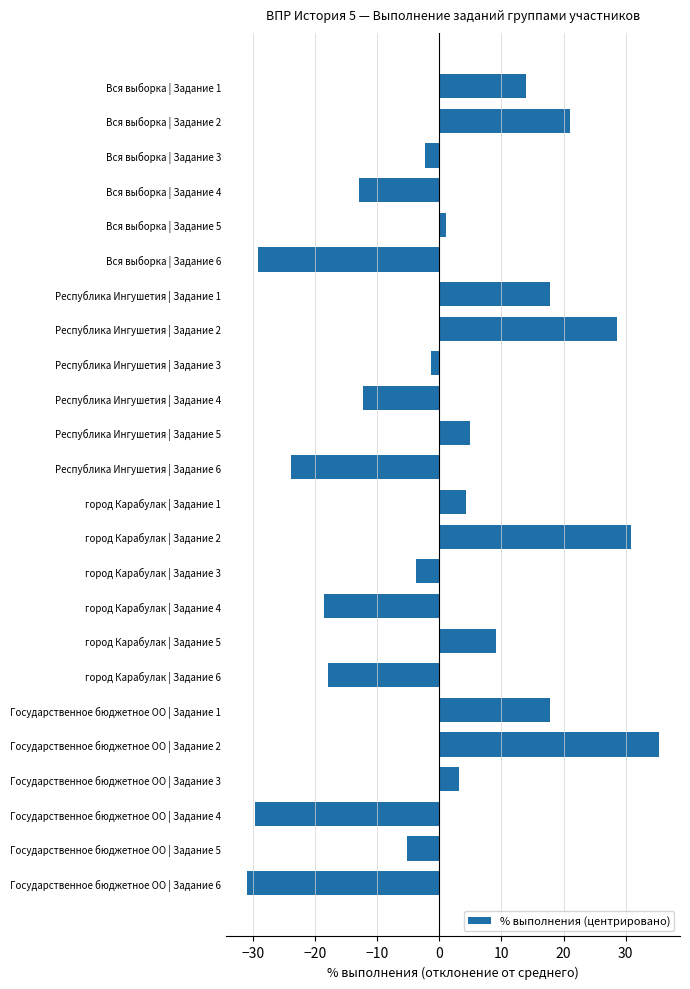

Reading bottom to top, what are all the values shown in this chart?

Государственное бюджетное ОО | Задание 6=-31.0	Государственное бюджетное ОО | Задание 5=-5.2	Государственное бюджетное ОО | Задание 4=-29.7	Государственное бюджетное ОО | Задание 3=3.1	Государственное бюджетное ОО | Задание 2=35.4	Государственное бюджетное ОО | Задание 1=17.8	город Карабулак | Задание 6=-18.0	город Карабулак | Задание 5=9.1	город Карабулак | Задание 4=-18.5	город Карабулак | Задание 3=-3.7	город Карабулак | Задание 2=30.9	город Карабулак | Задание 1=4.2	Республика Ингушетия | Задание 6=-23.8	Республика Ингушетия | Задание 5=5.0	Республика Ингушетия | Задание 4=-12.3	Республика Ингушетия | Задание 3=-1.4	Республика Ингушетия | Задание 2=28.6	Республика Ингушетия | Задание 1=17.8	Вся выборка | Задание 6=-29.2	Вся выборка | Задание 5=1.1	Вся выборка | Задание 4=-12.9	Вся выборка | Задание 3=-2.3	Вся выборка | Задание 2=21.1	Вся выборка | Задание 1=14.0